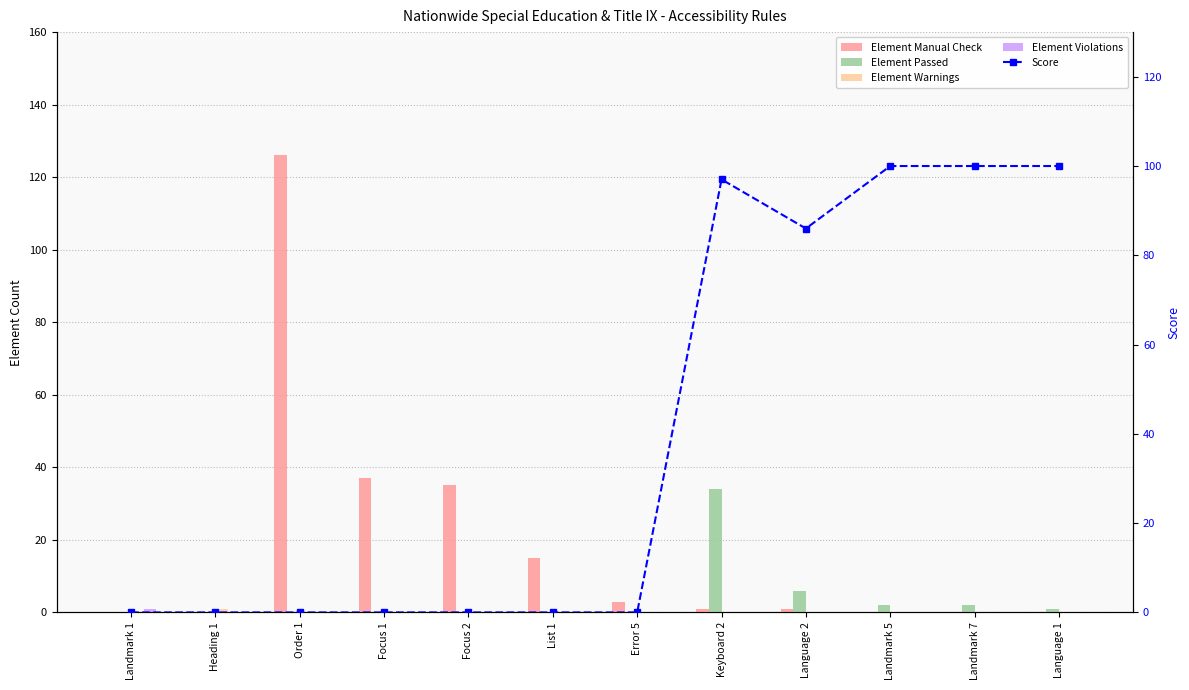

The value of Element Manual Check at Order 1 is 31. True or false?

False